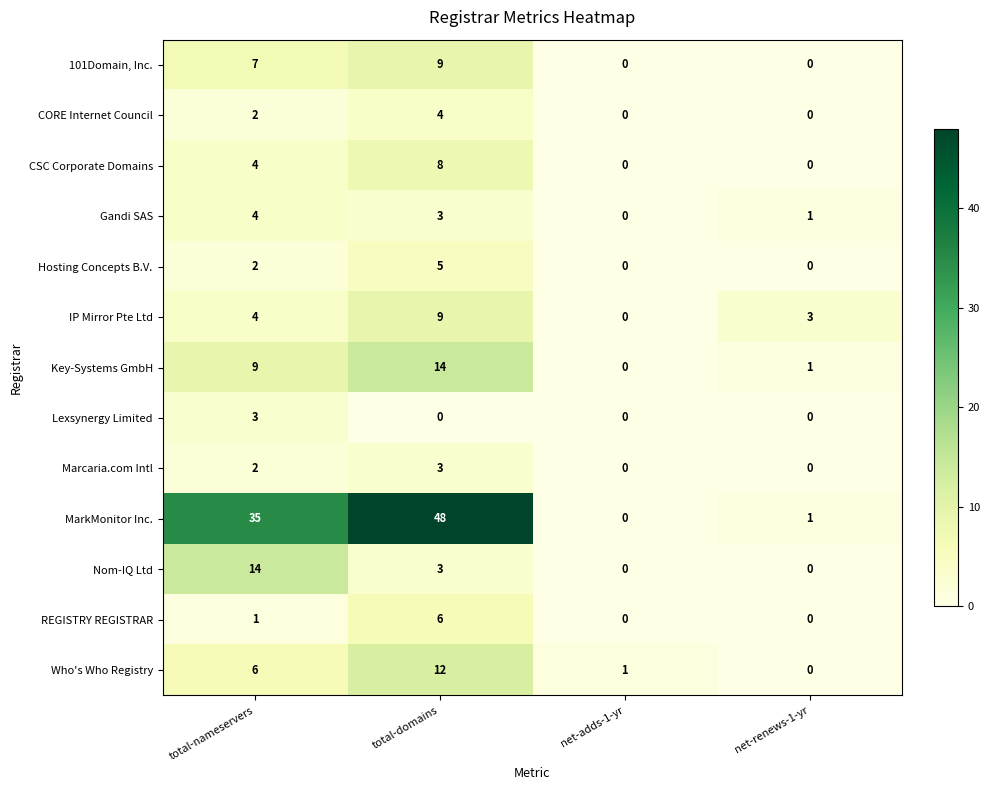

What is the difference between the maximum and second lowest values in the REGISTRY REGISTRAR series?

6